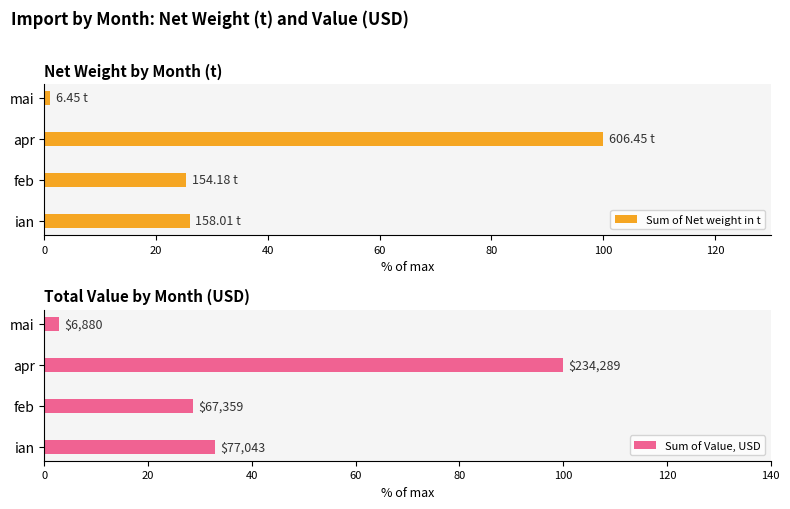

At how many categories does at least one series exceed 28?

3